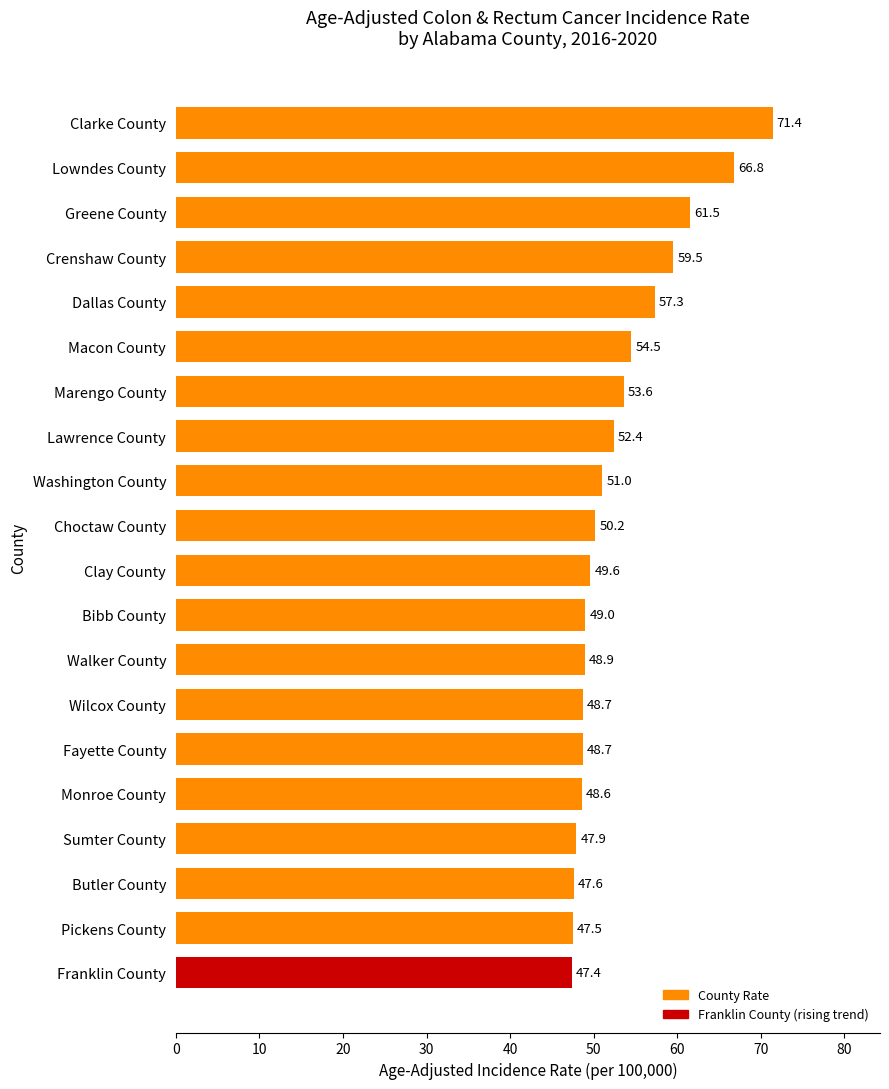

What is the value of the 1st bar from the top?

71.4